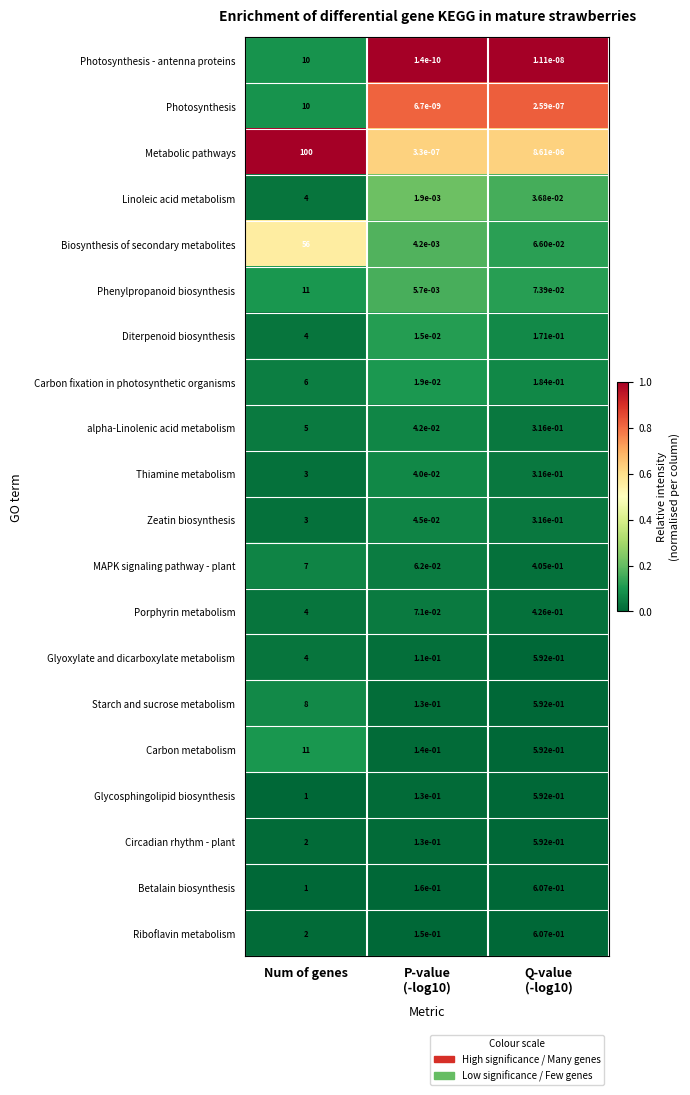

At which category is the sum across all series the highest?

Num of genes